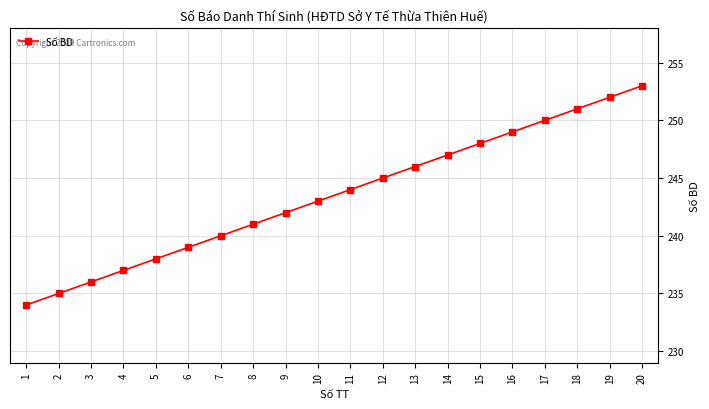

Rank the categories by value from highest to lowest.

20, 19, 18, 17, 16, 15, 14, 13, 12, 11, 10, 9, 8, 7, 6, 5, 4, 3, 2, 1